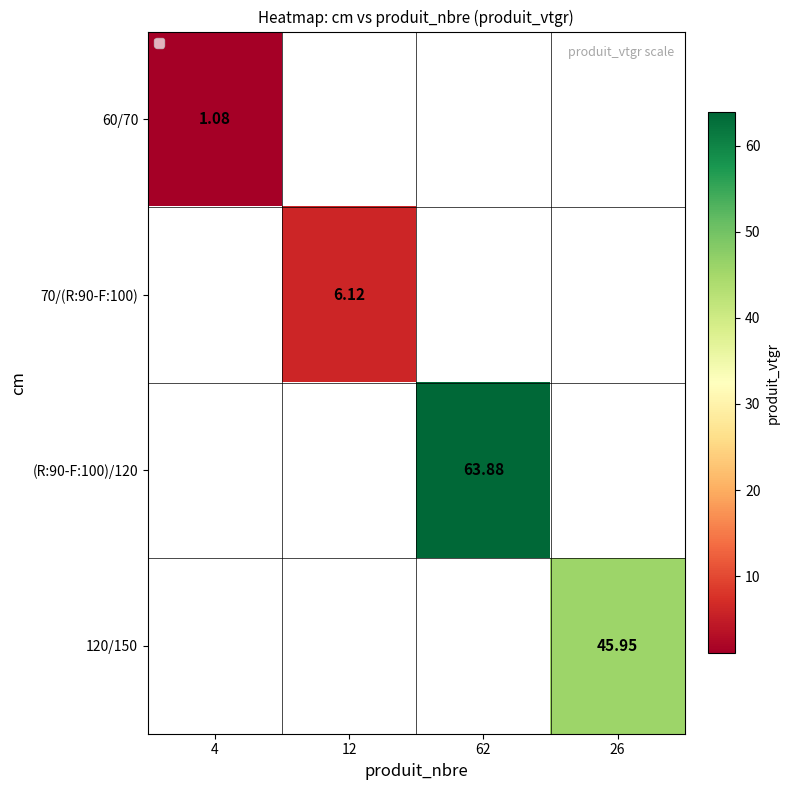

How many positive values does the 70/(R:90-F:100) series have?

1